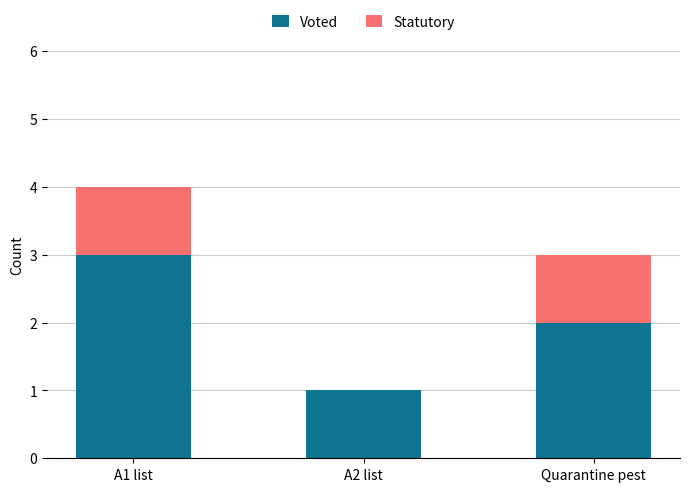

What is the total value across all series at A1 list?

4